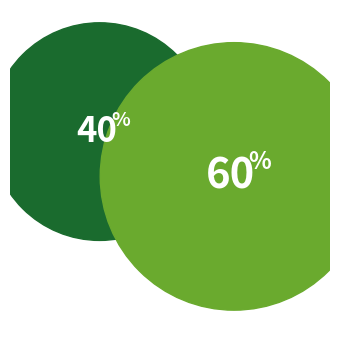

To the nearest percent, what percentage of the pie is 2018-04-19?

60%